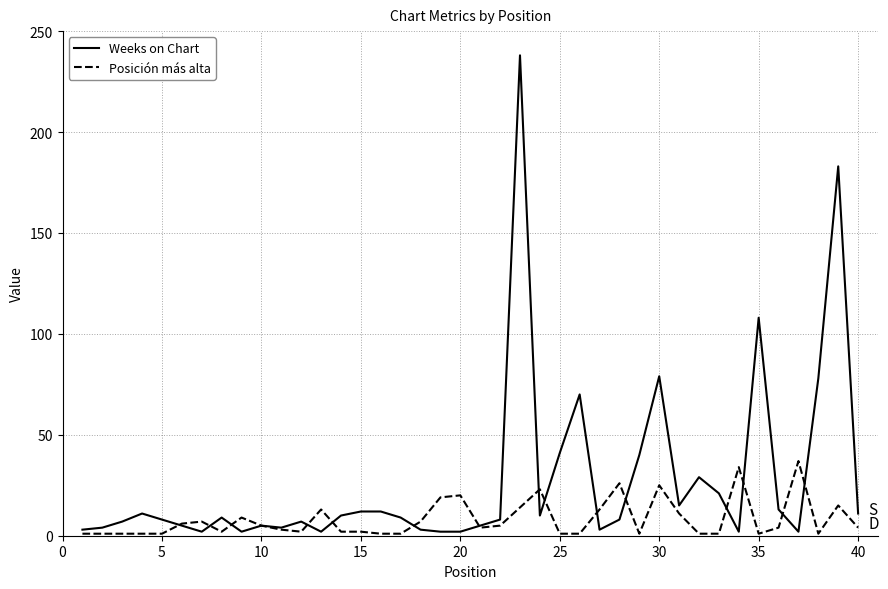

Reading left to right, list all the values displayed in this chart.

Weeks on Chart: 3	4	7	11	8	5	2	9	2	5	4	7	2	10	12	12	9	3	2	2	5	8	238	10	41	70	3	8	40	79	15	29	21	2	108	13	2	78	183	11
Posición más alta: 1	1	1	1	1	6	7	2	9	5	3	2	13	2	2	1	1	7	19	20	4	5	14	23	1	1	13	26	1	25	11	1	1	34	1	4	37	1	15	4